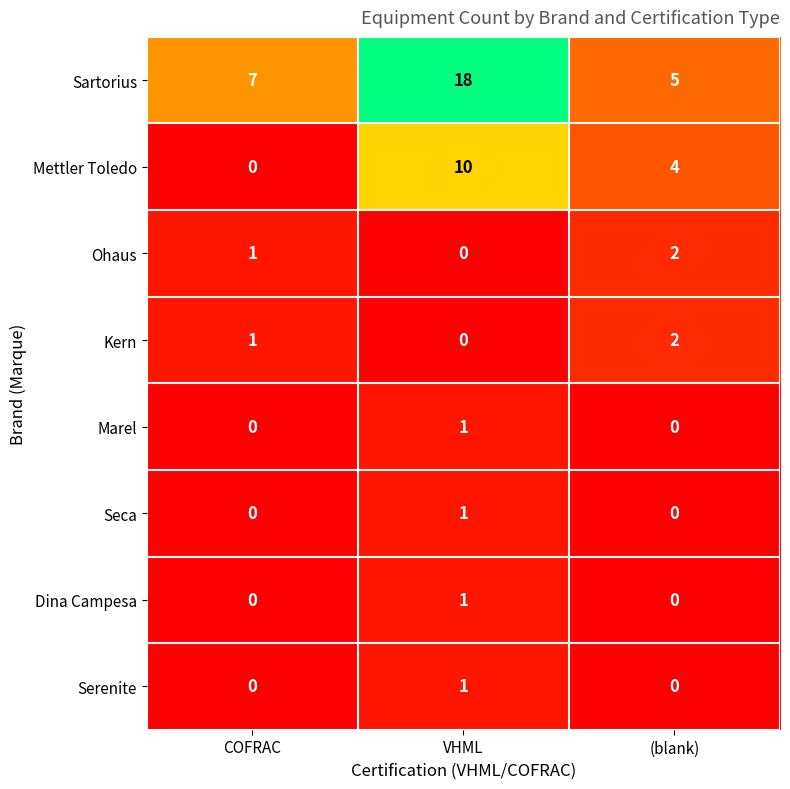

What is the sum of the Kern values at (blank) and COFRAC?

3